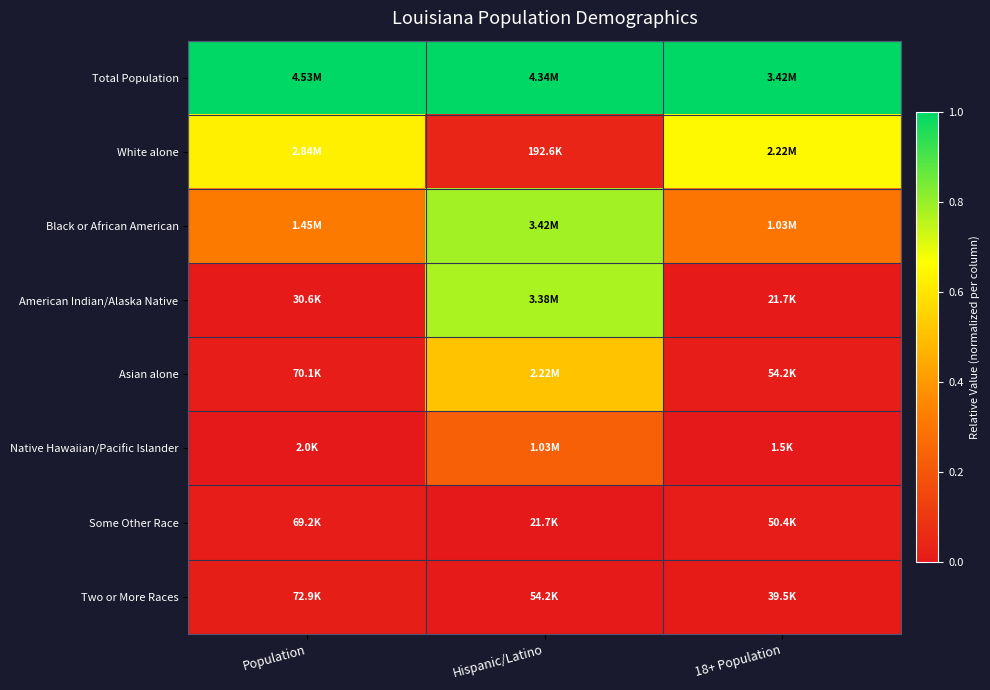

At Population, list the series in order from smallest to largest.

Native Hawaiian/Pacific Islander, American Indian/Alaska Native, Some Other Race, Asian alone, Two or More Races, Black or African American, White alone, Total Population